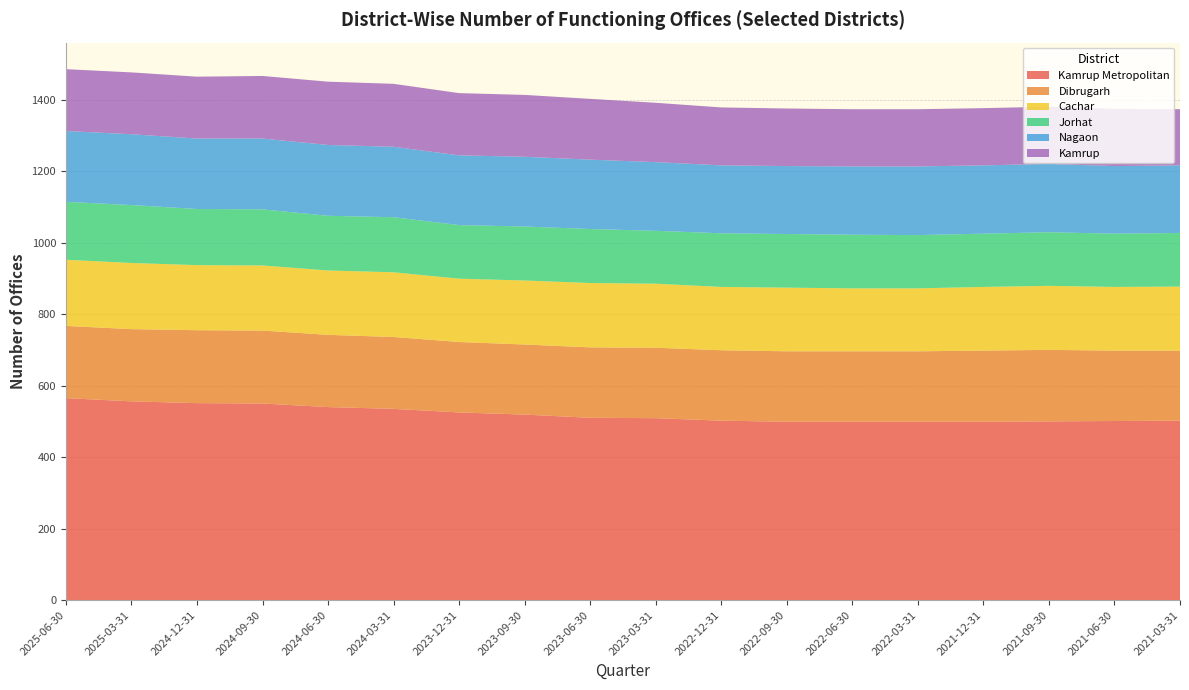

Reading right to left, transcribe all the data shown in this chart.

Kamrup Metropolitan: 502	501	500	499	499	499	499	502	509	510	519	525	535	540	550	551	556	565
Dibrugarh: 196	197	200	199	197	197	197	197	197	197	196	197	201	202	204	204	202	202
Cachar: 179	178	179	178	176	176	178	177	179	180	179	177	181	180	182	182	185	185
Jorhat: 150	149	150	149	149	150	150	150	148	151	151	150	154	153	157	157	162	162
Nagaon: 189	189	191	191	192	191	190	190	192	194	195	195	197	198	198	197	198	198
Kamrup: 157	160	160	160	160	160	161	162	166	170	173	174	176	177	175	173	173	173